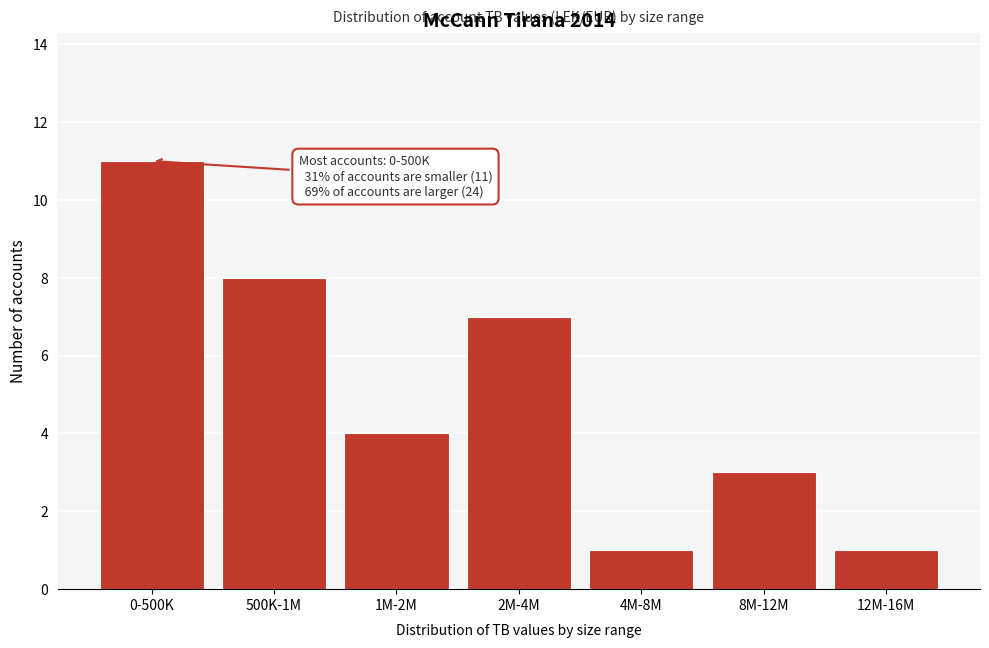

Reading right to left, what are all the values shown in this chart?

1	3	1	7	4	8	11